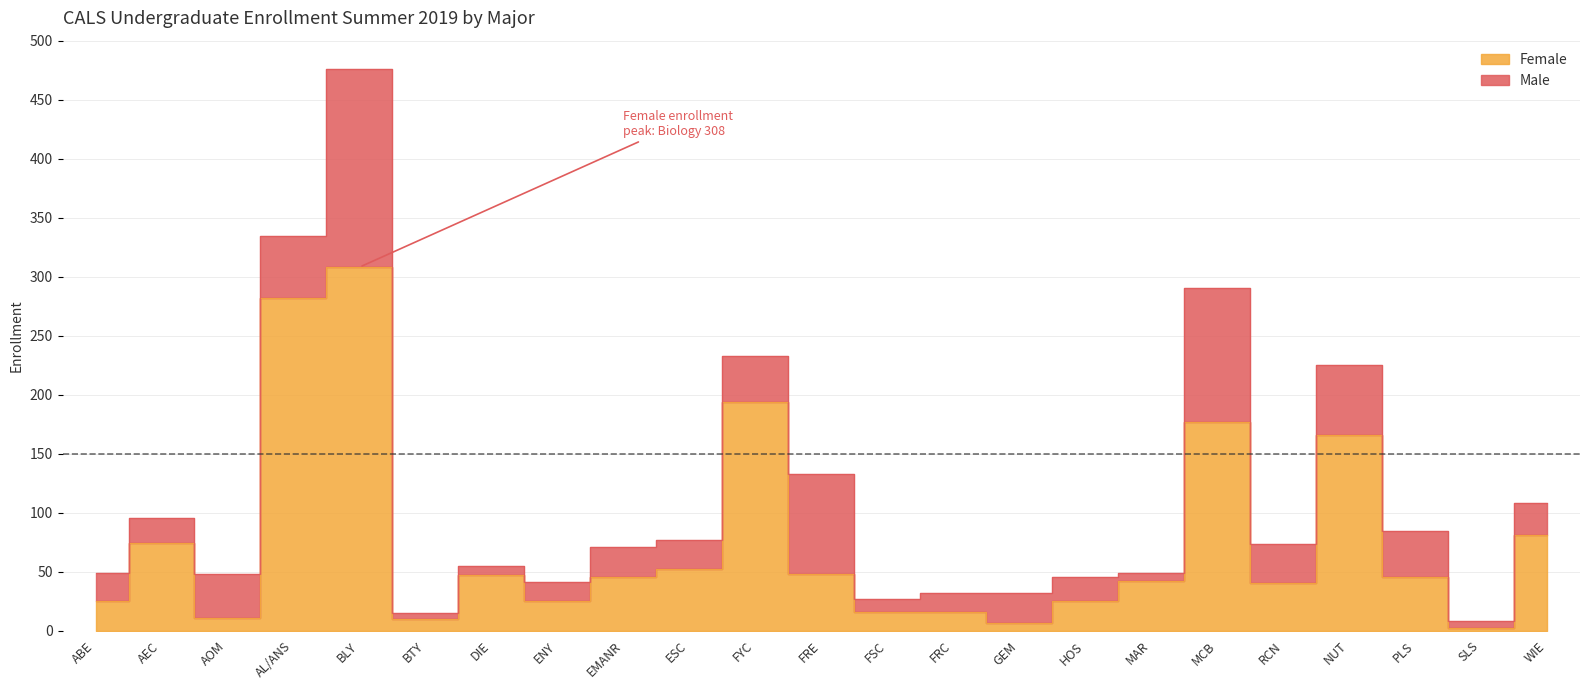

Count the number of values greater than 45.

10